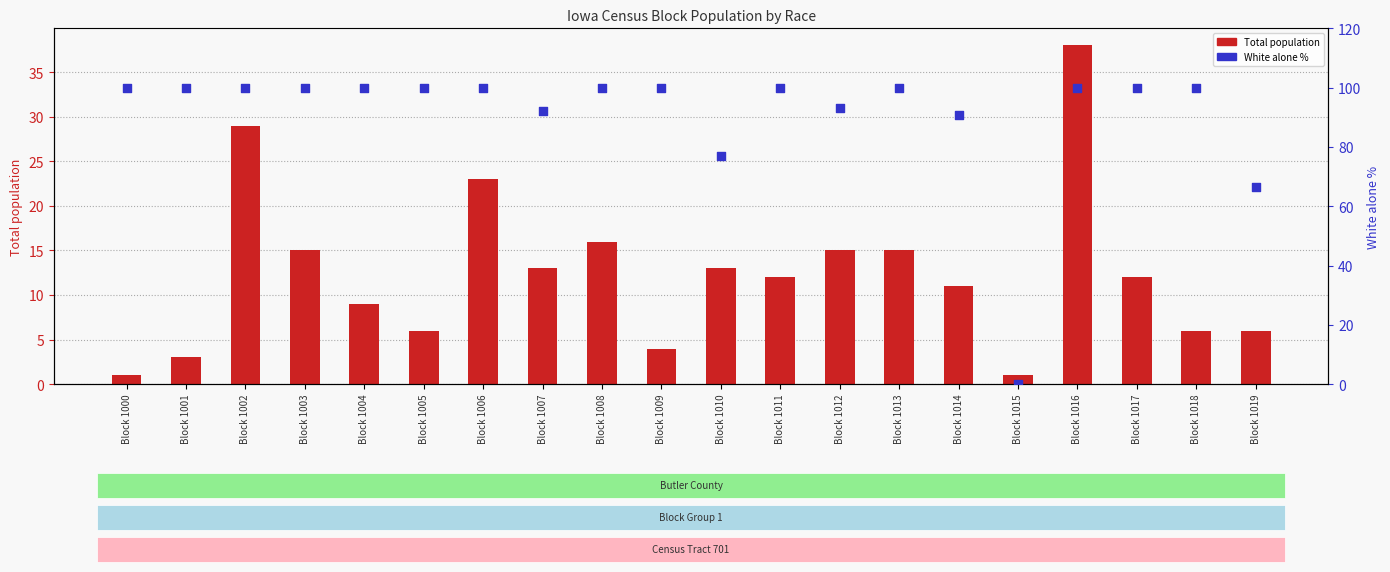

What are all the series names shown in the legend?

Total population, White alone %